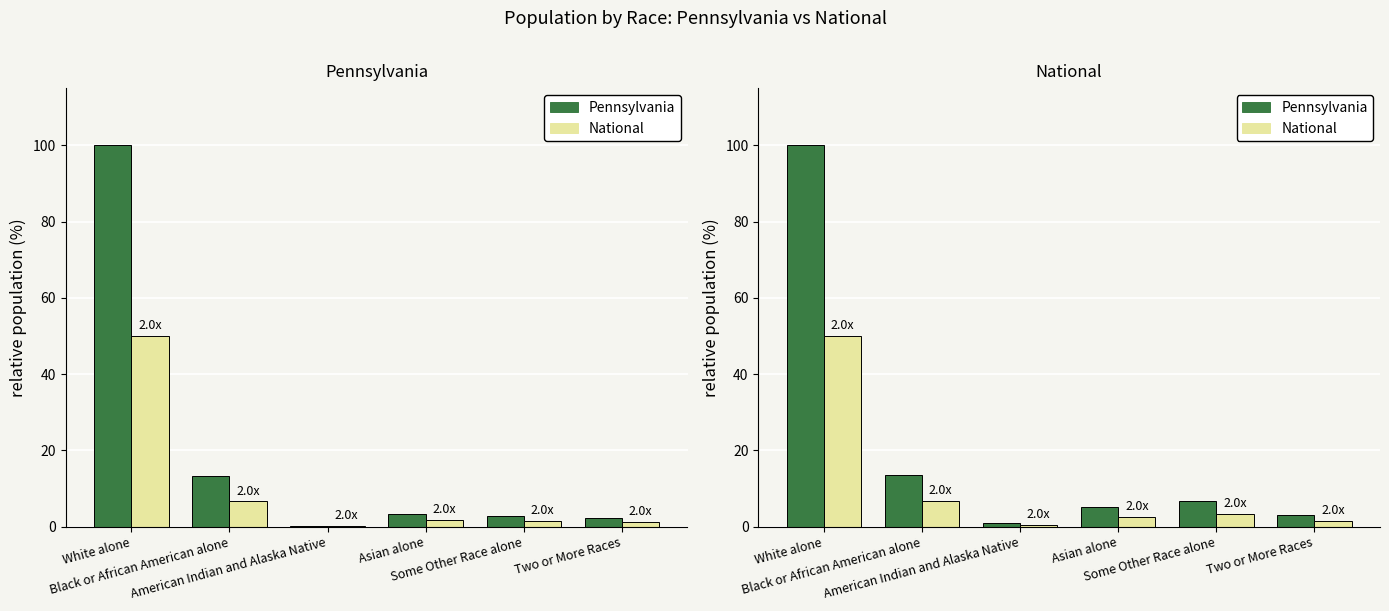

List the series in order of their overall mean, lowest first.

National, Pennsylvania